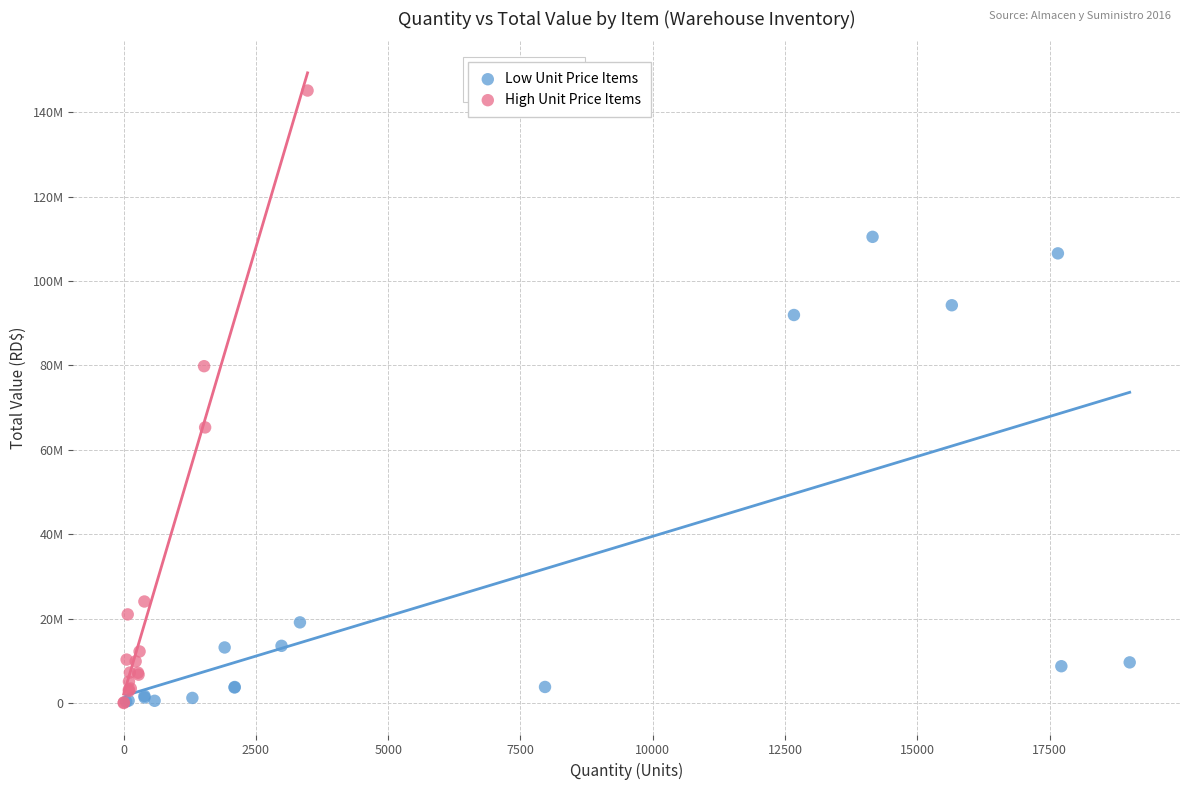

What are all the series names shown in the legend?

Low Unit Price Items, High Unit Price Items